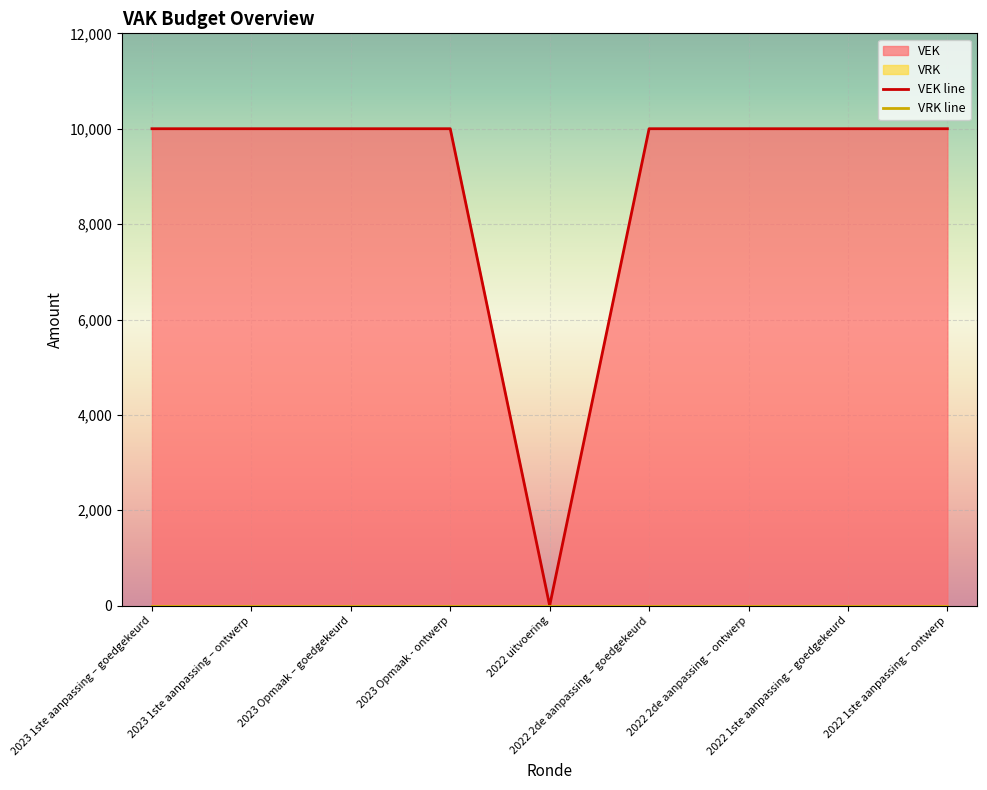

Reading right to left, what are all the values shown in this chart?

VEK line: 10000	10000	10000	10000	0	10000	10000	10000	10000
VRK line: 0	0	0	0	0	0	0	0	0